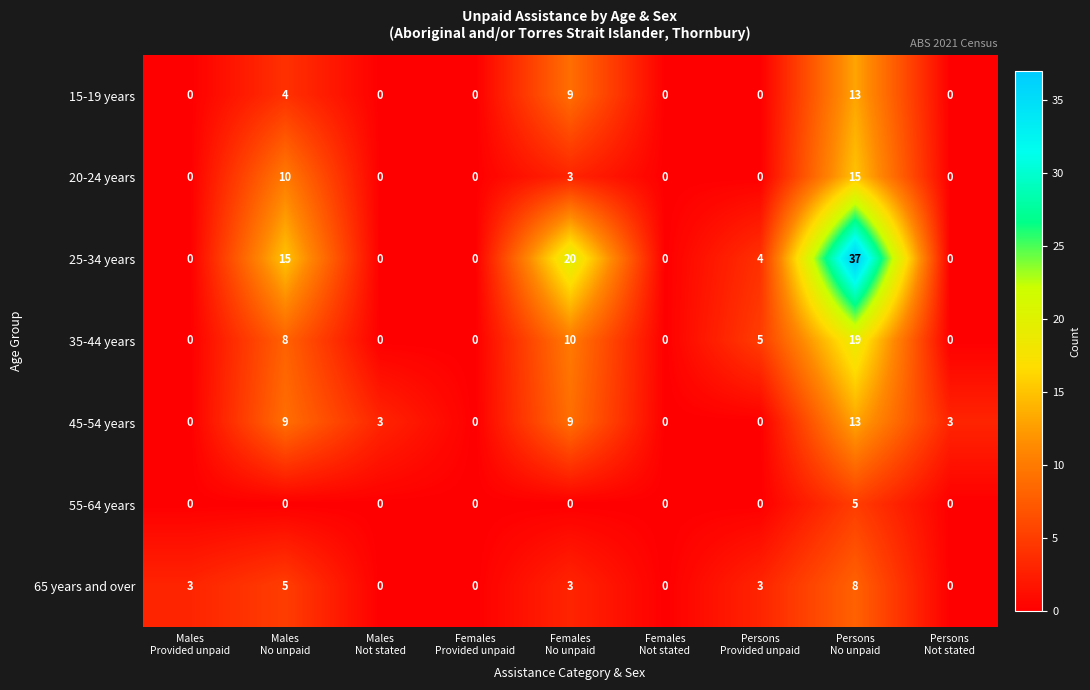

At how many categories does at least one series exceed 4?

4